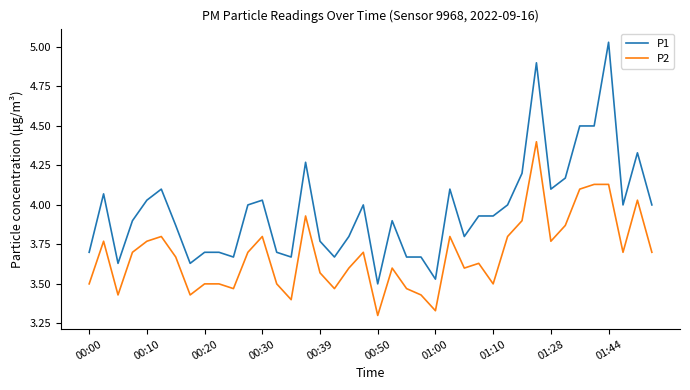

Rank the series by their average value, from lowest to highest.

P2, P1